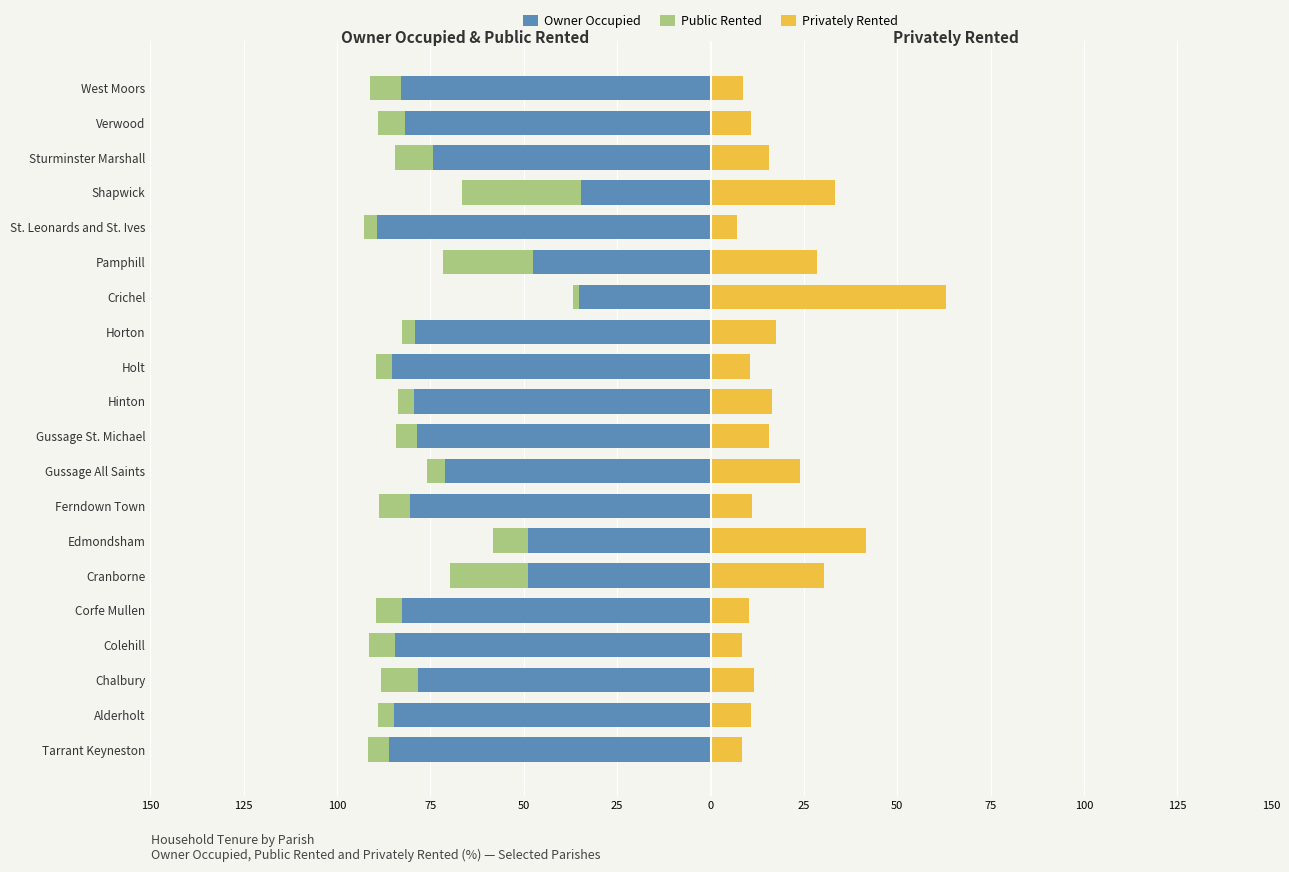

Which series has the widest spread of values?

Privately Rented